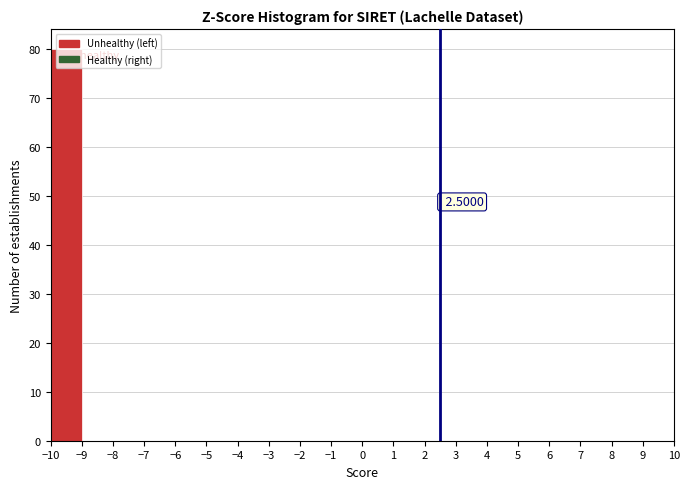

Which range on the x-axis has the tallest bar?

-10 to -9